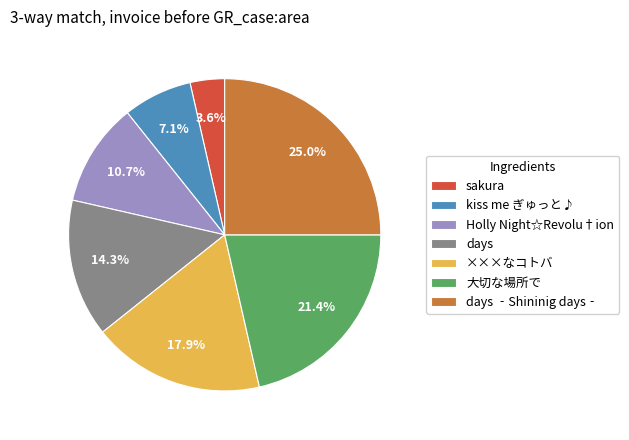

True or false: ×××なコトバ accounts for 18% of the total.

True